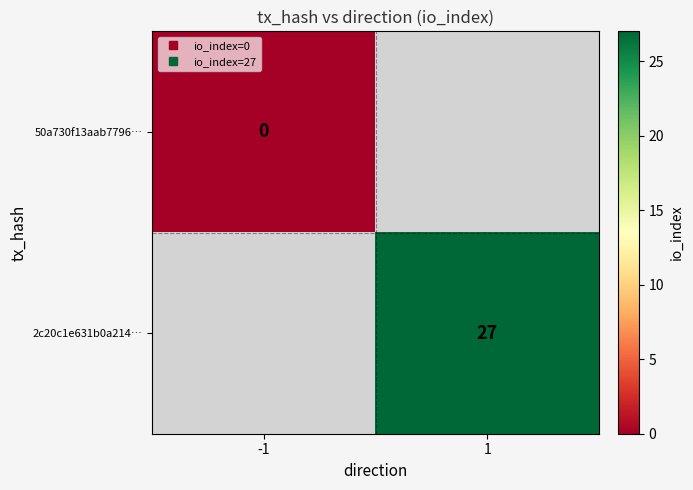

Rank the series by their maximum value, from lowest to highest.

50a730f13aab7796…, 2c20c1e631b0a214…